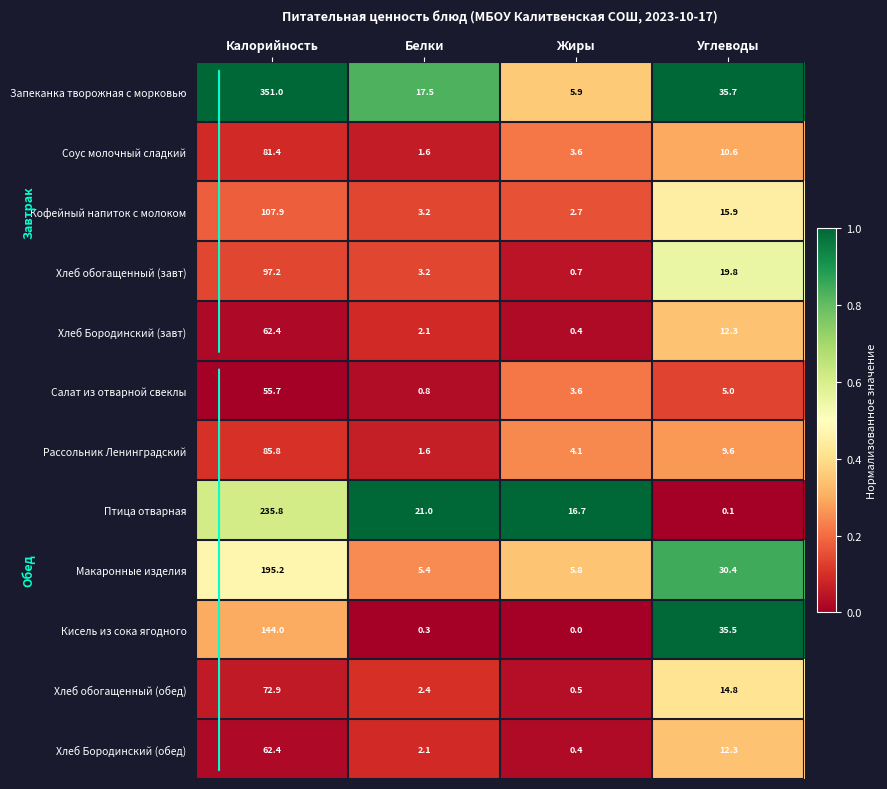

At which label does Салат из отварной свеклы first exceed 5?

Калорийность